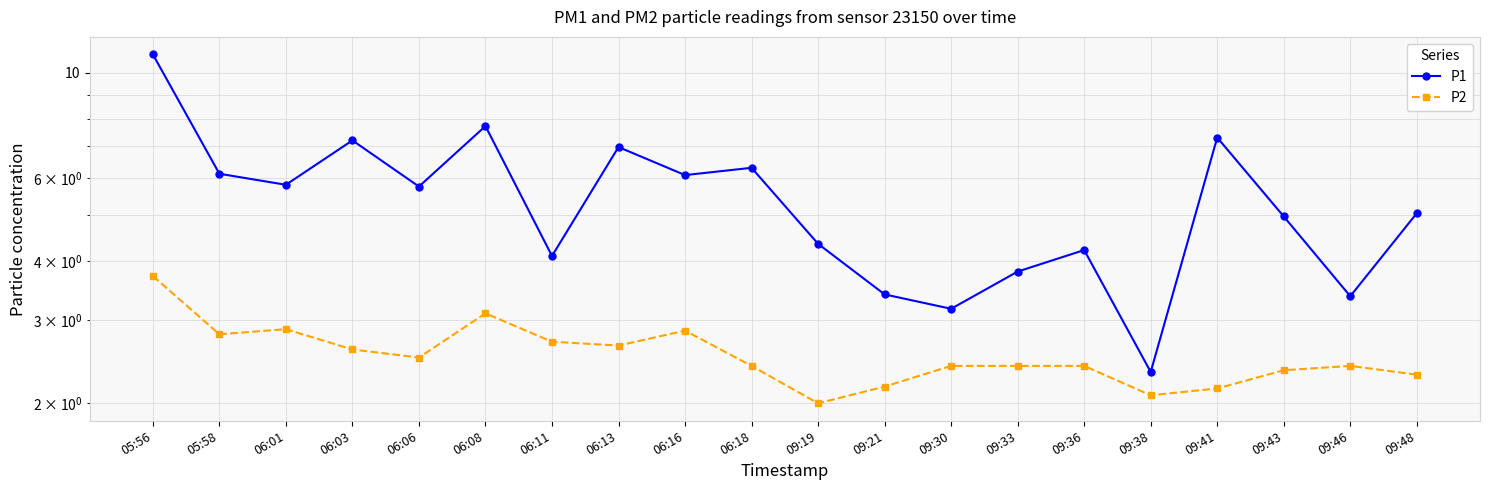

Is it true that P1 equals 8.5 at 09:43?

False